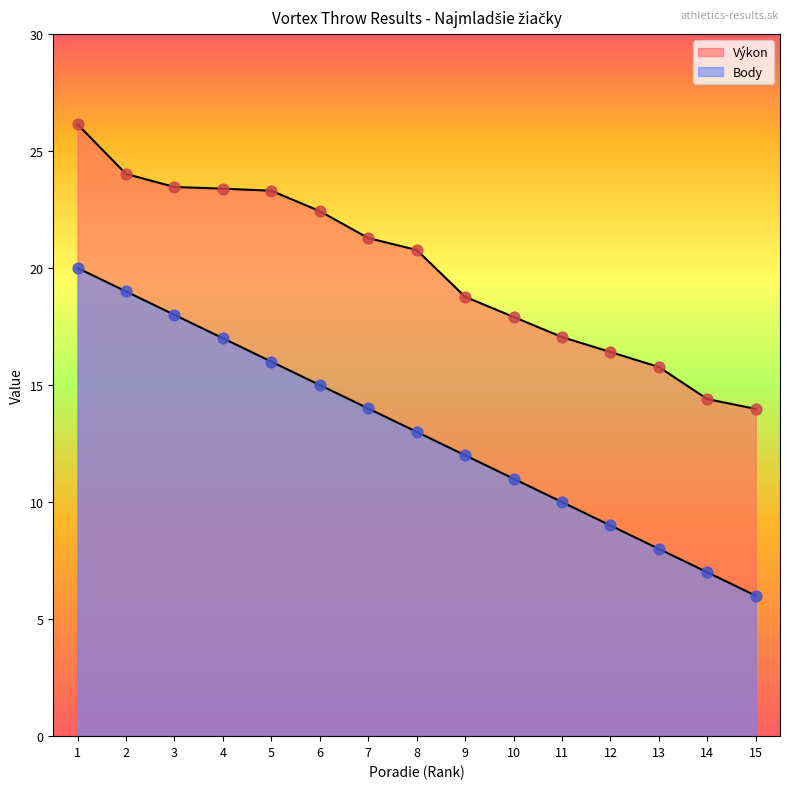

What are all the series names shown in the legend?

Výkon, Body